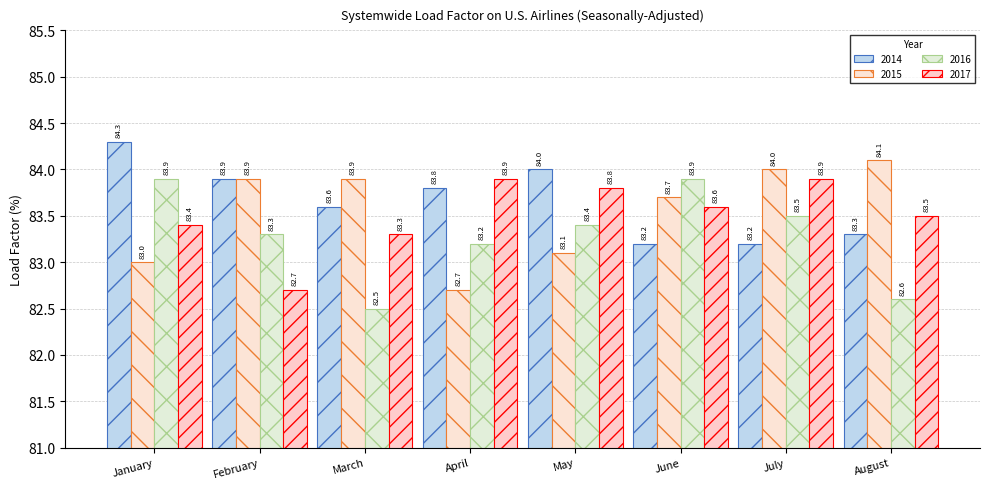

How many bars are there in total?

32